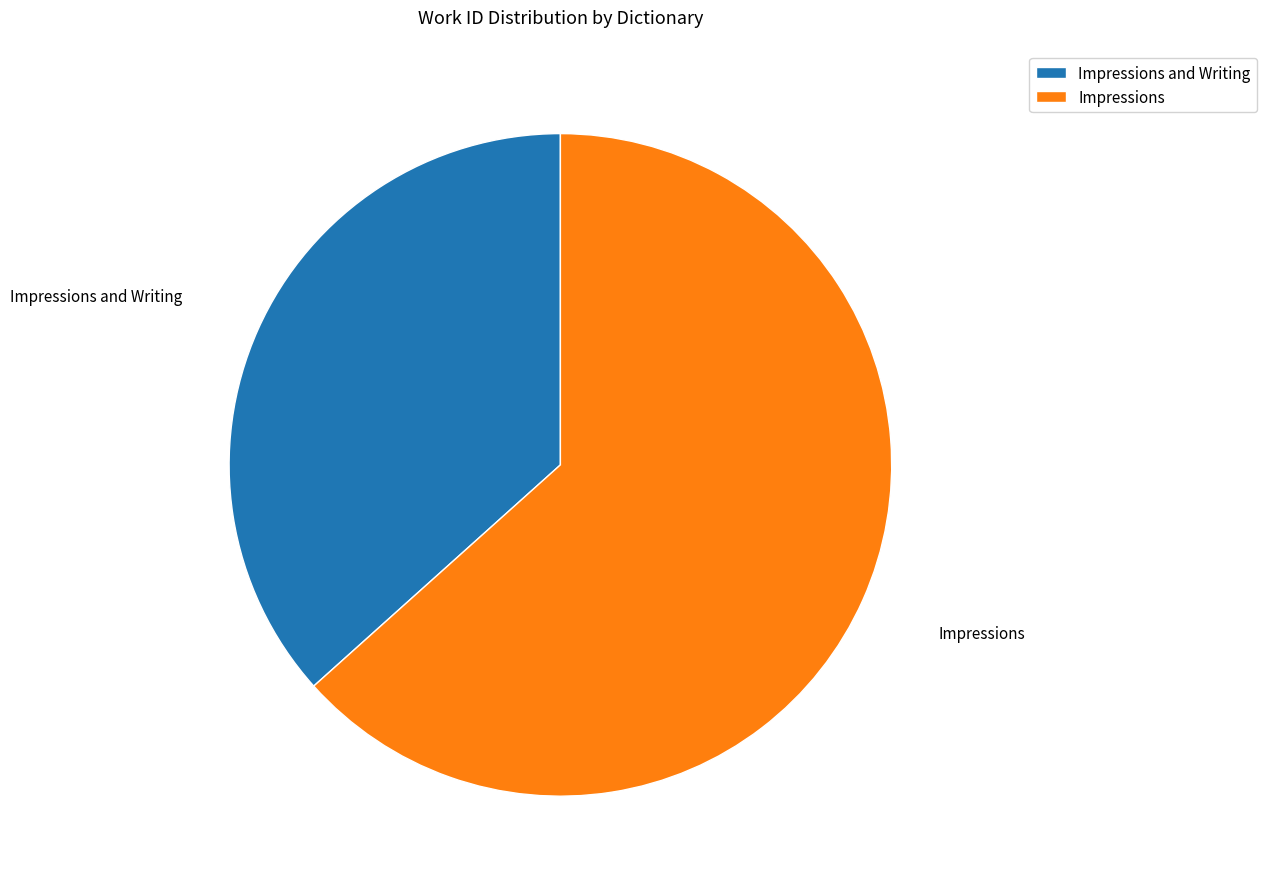

What is the smallest slice in the pie chart?

Impressions and Writing